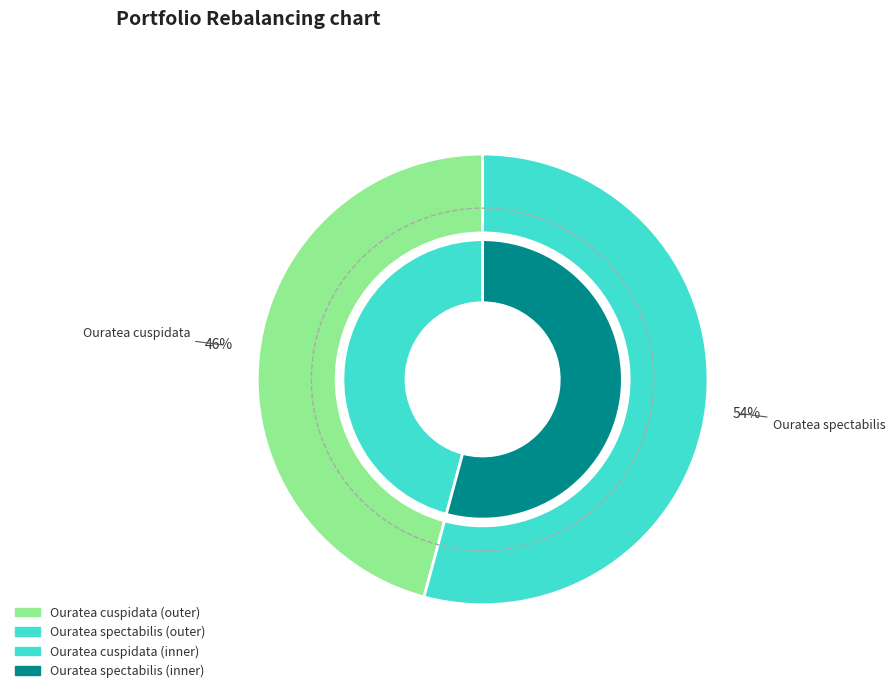

To the nearest percent, what is the difference between the Ouratea cuspidata and Ouratea spectabilis slice percentages?

8%